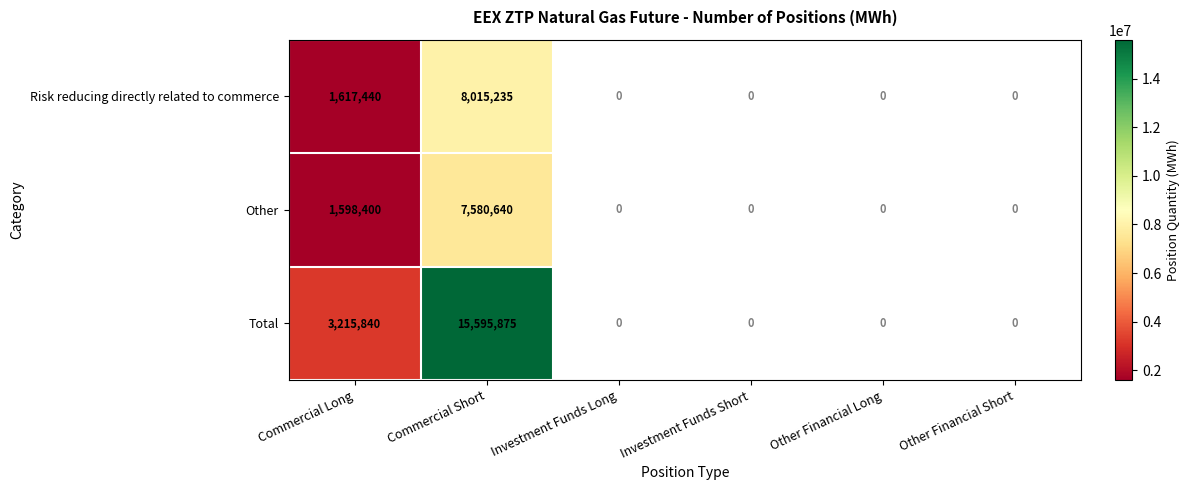

Rank the series at Commercial Short from lowest to highest value.

Other, Risk reducing directly related to commerce, Total